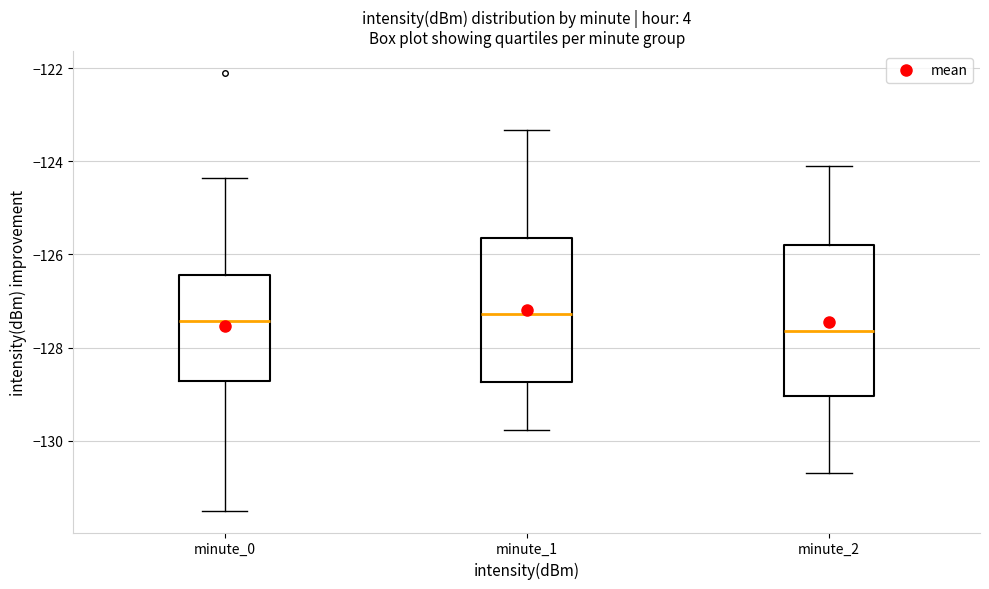

Reading left to right, read every box against the y-axis: the position of its median line, the range the box covers, and the ends of its whiskers. The values are not printed on the chart, so give them approximately, as read against the axis.

minute_0: median -127.4, box -128.8 to -126.4, whiskers -131.6 to -124.4
minute_1: median -127.2, box -128.8 to -125.6, whiskers -129.8 to -123.4
minute_2: median -127.6, box -129.0 to -125.8, whiskers -130.6 to -124.0